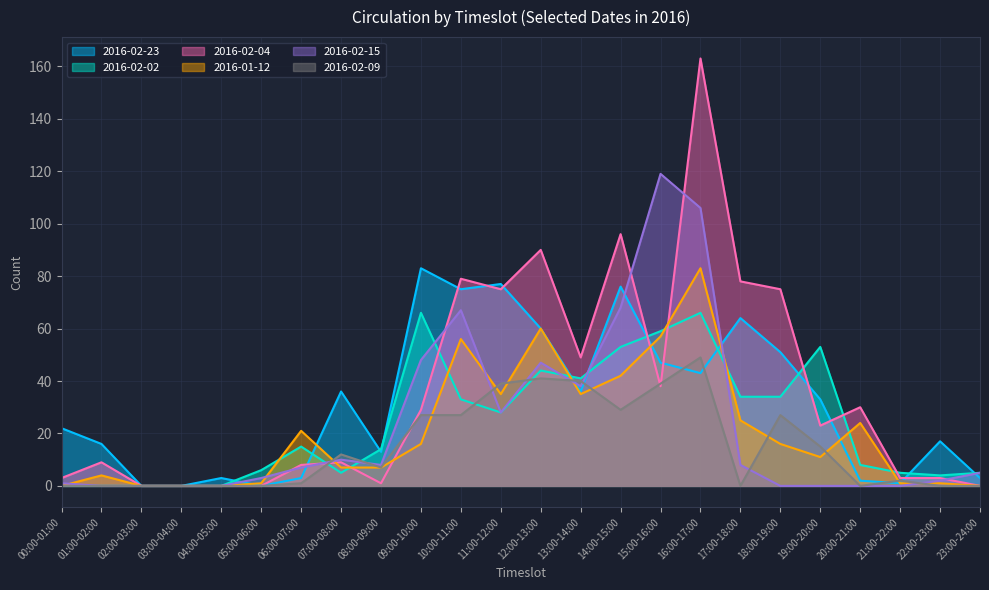

At which label is 2016-02-09 closest to 24?

09:00-10:00